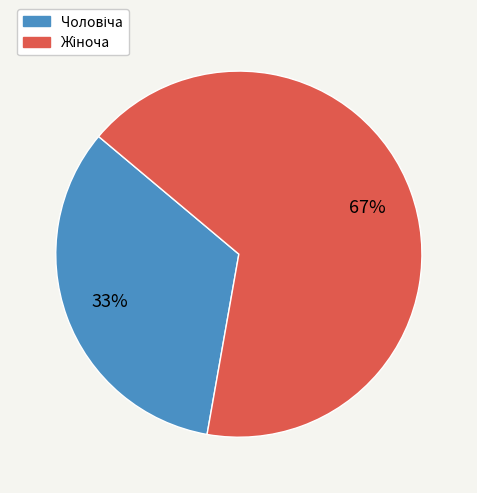

Is there any slice that represents more than half of the pie?

Yes